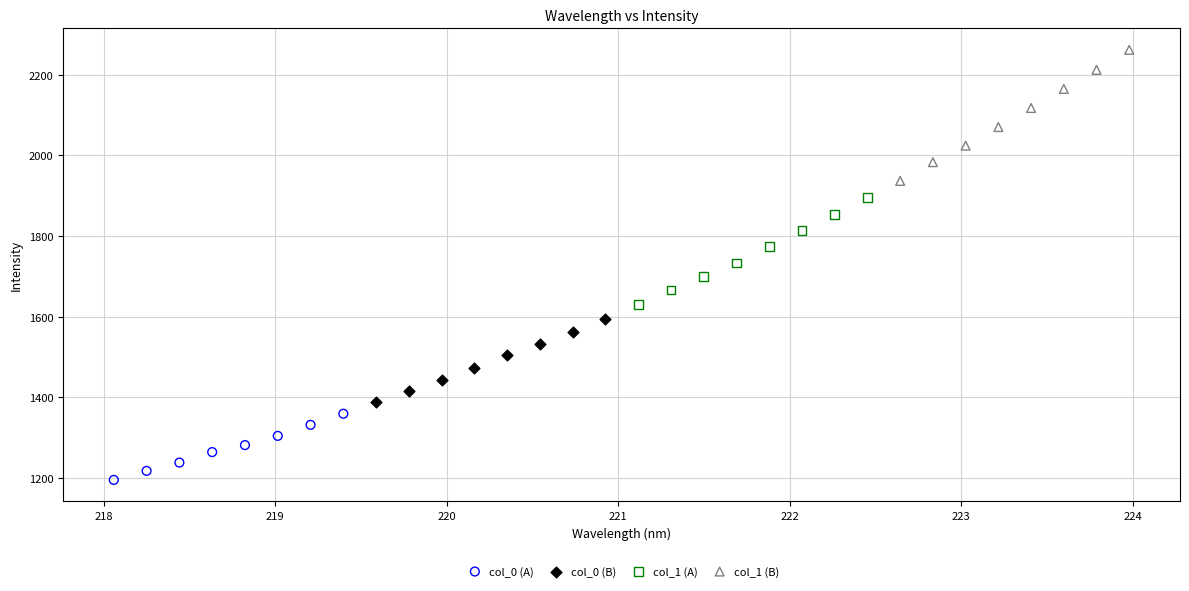

Which series has the largest Y range (max minus min)?

col_1 (B)